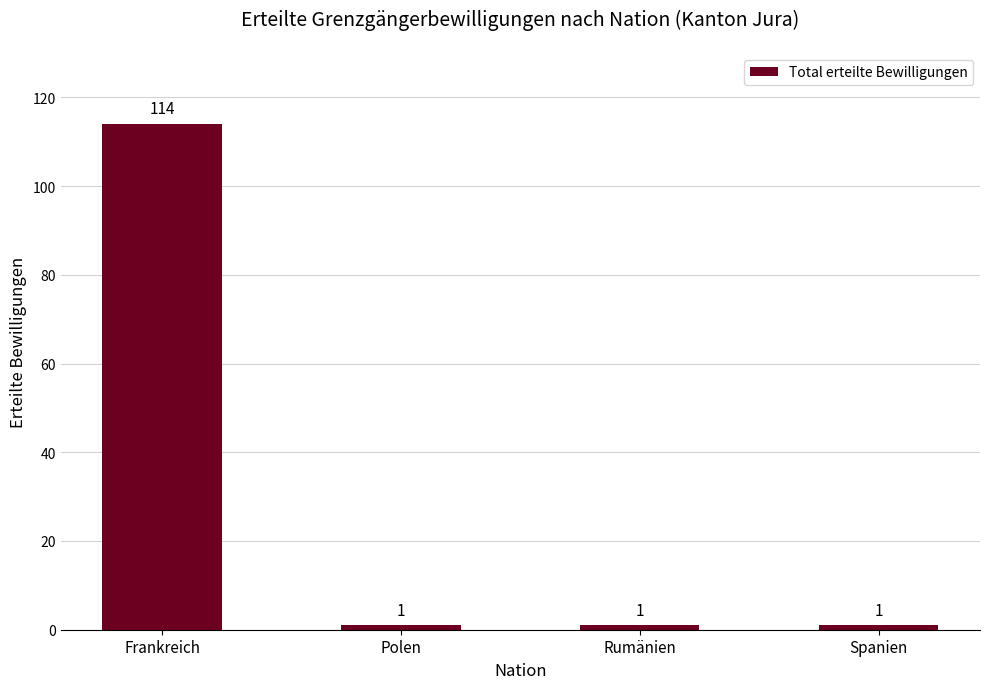

Which label corresponds to the largest value in the chart?

Frankreich